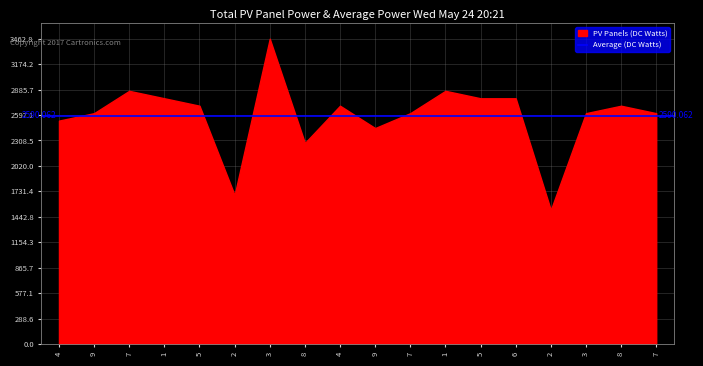

What is the label of the 18th point from the right?

4